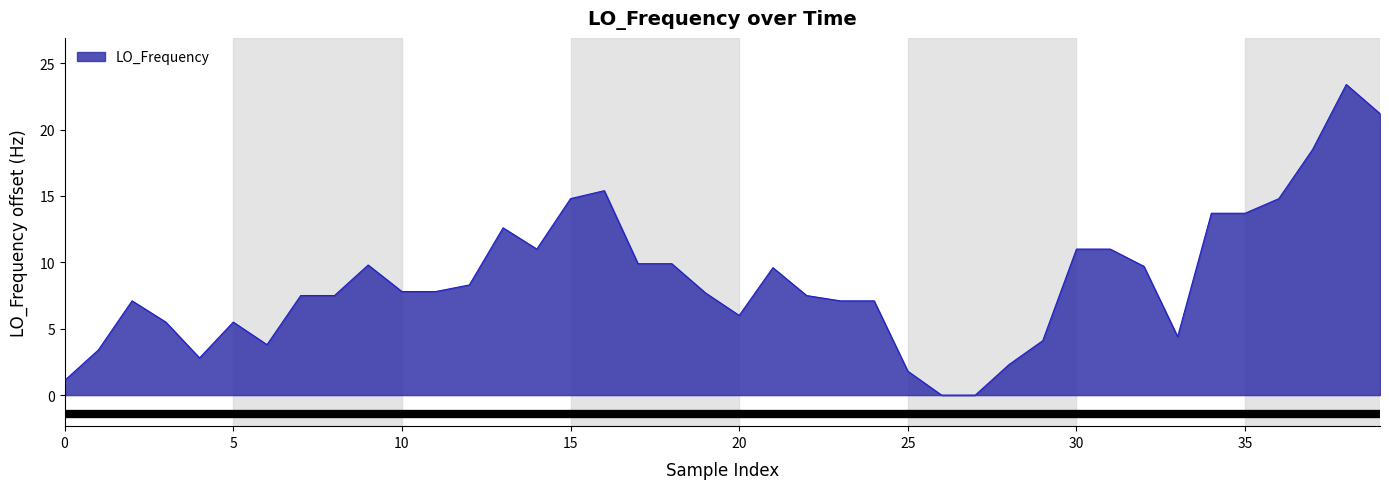

How many lines are shown in the chart?

1